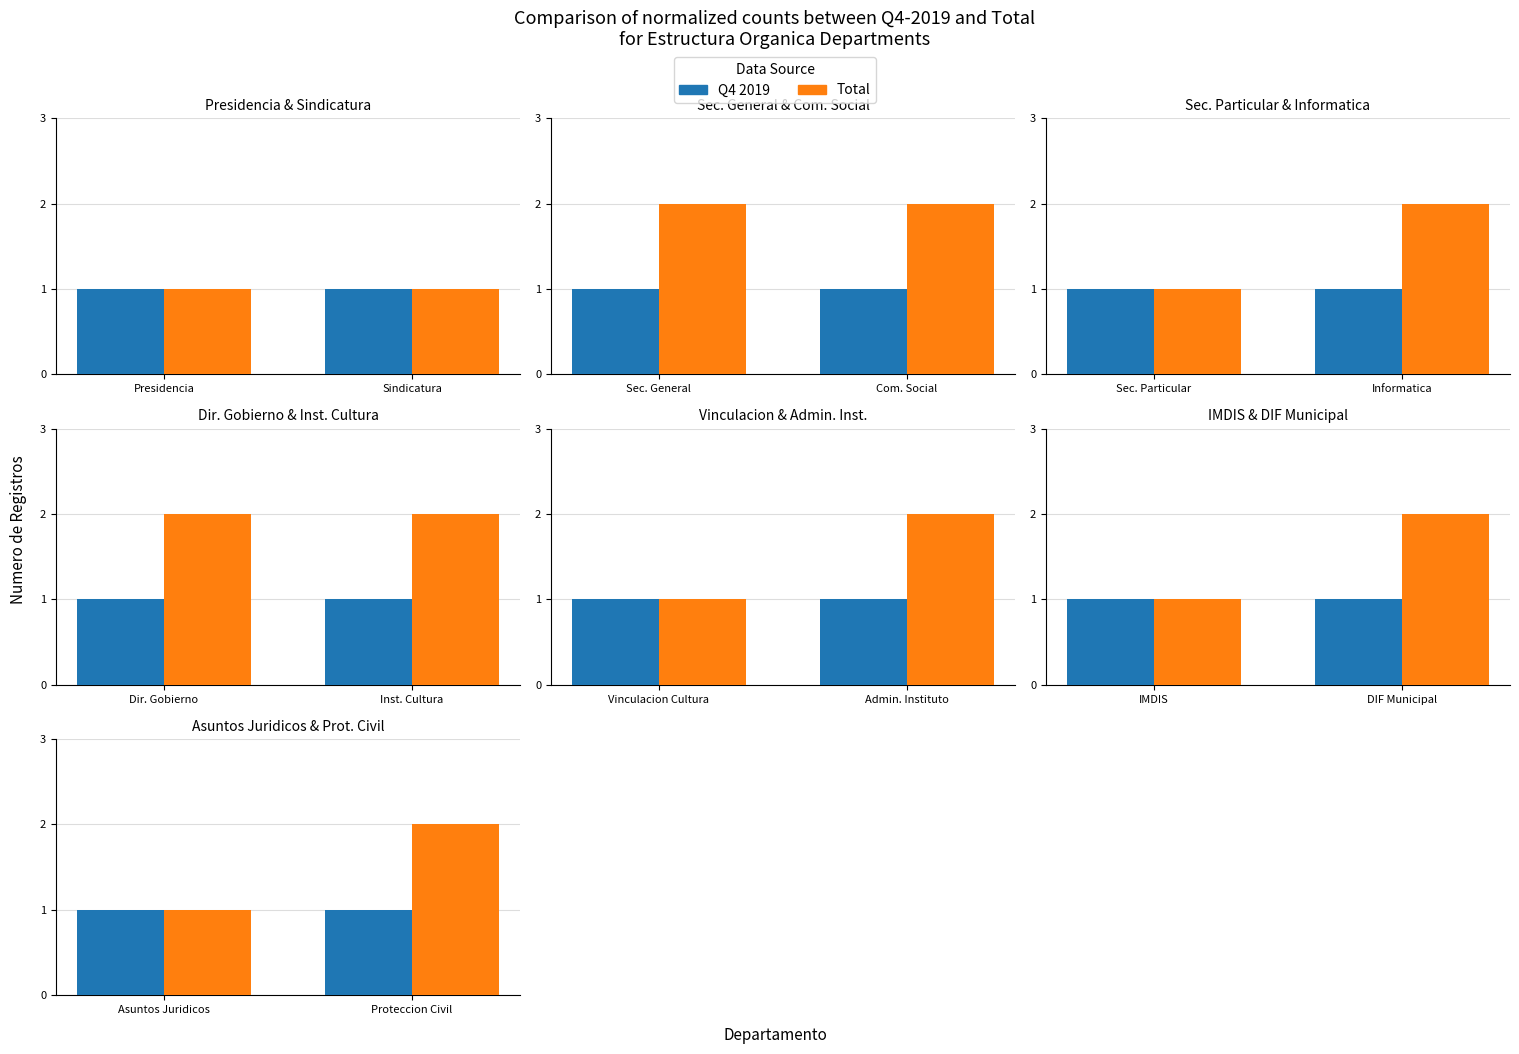

List the series in order of their peak value, lowest first.

Q4 2019, Total